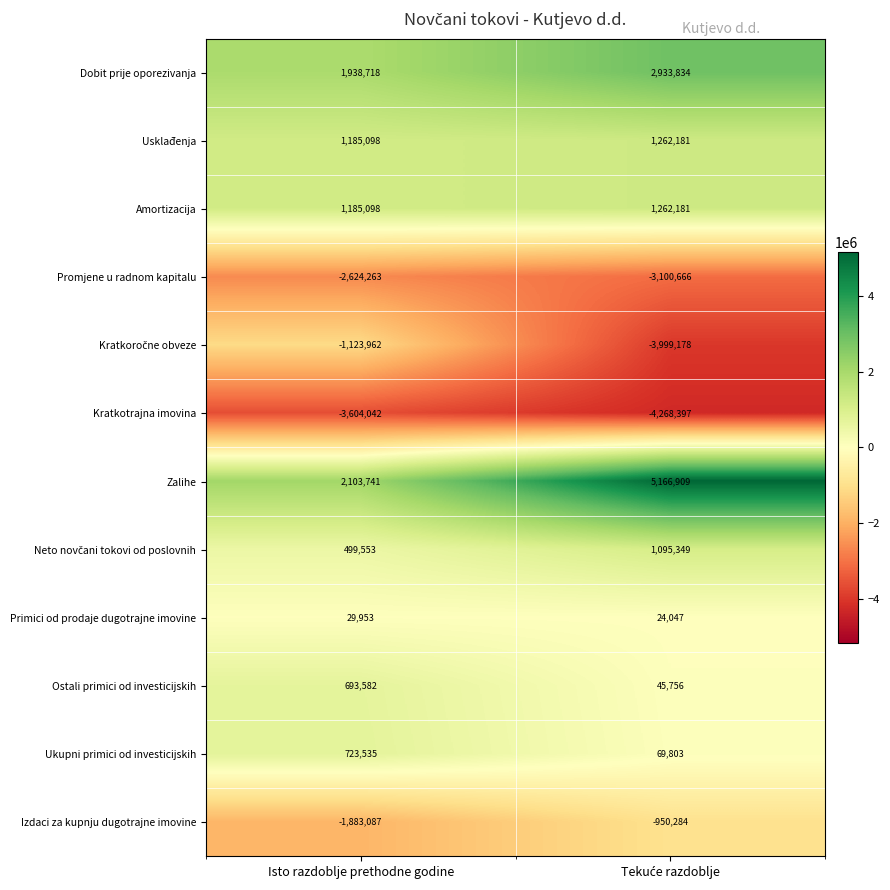

Which series has the largest range (max minus min)?

Zalihe